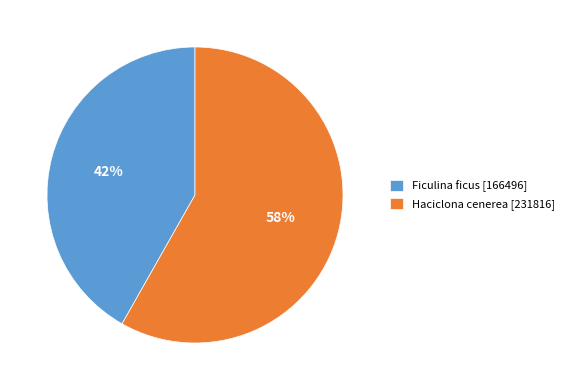

To the nearest percent, what percentage of the pie is Ficulina ficus?

42%